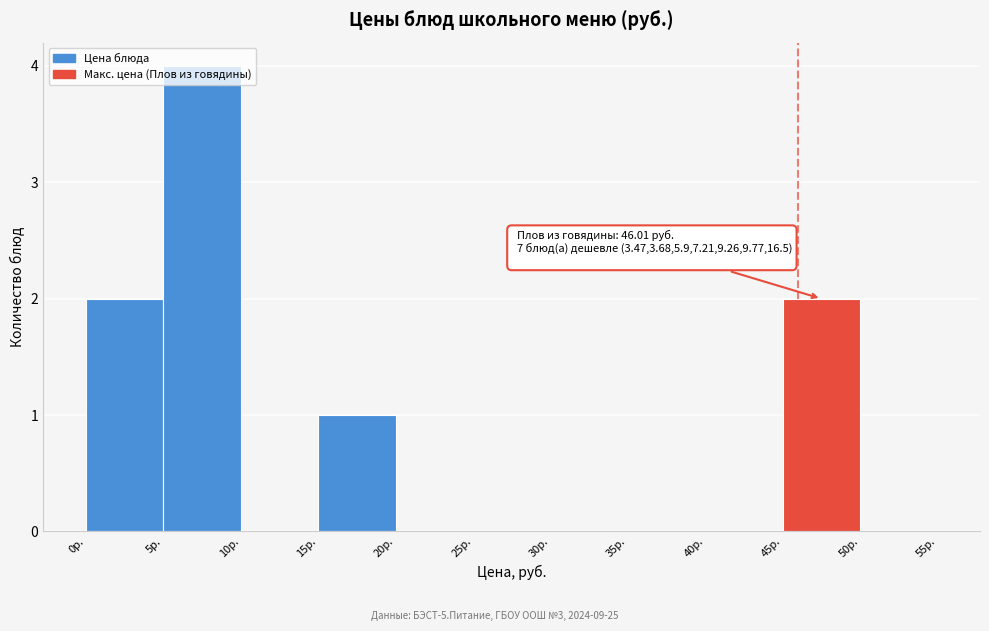

Over which range of the x-axis is the bar tallest?

5 to 10